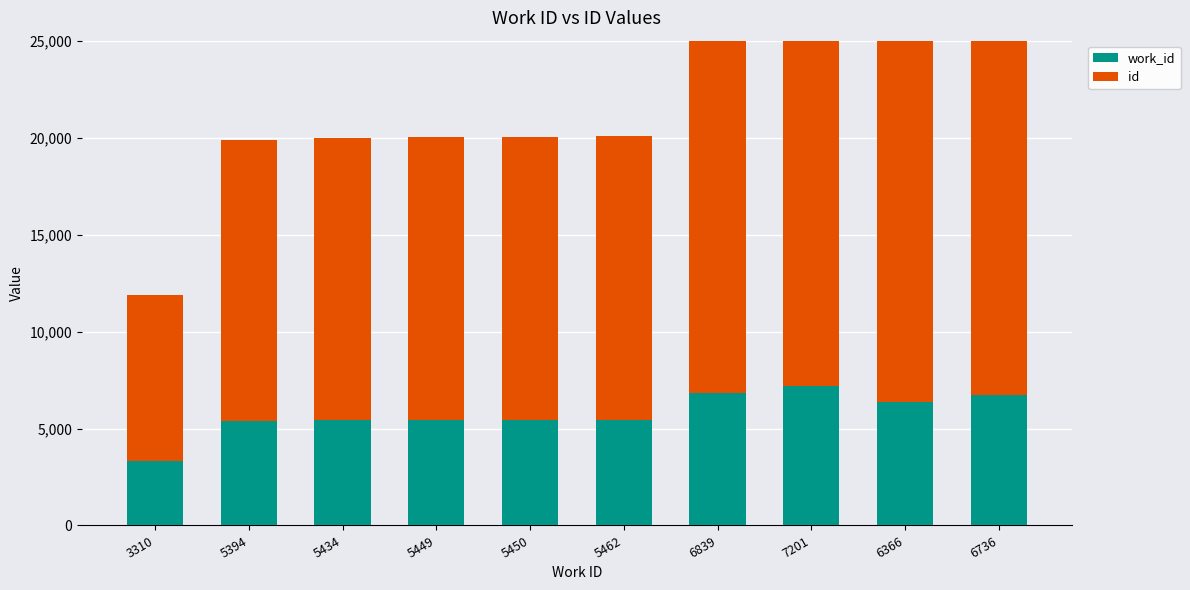

At which category is the sum across all series the highest?

6736